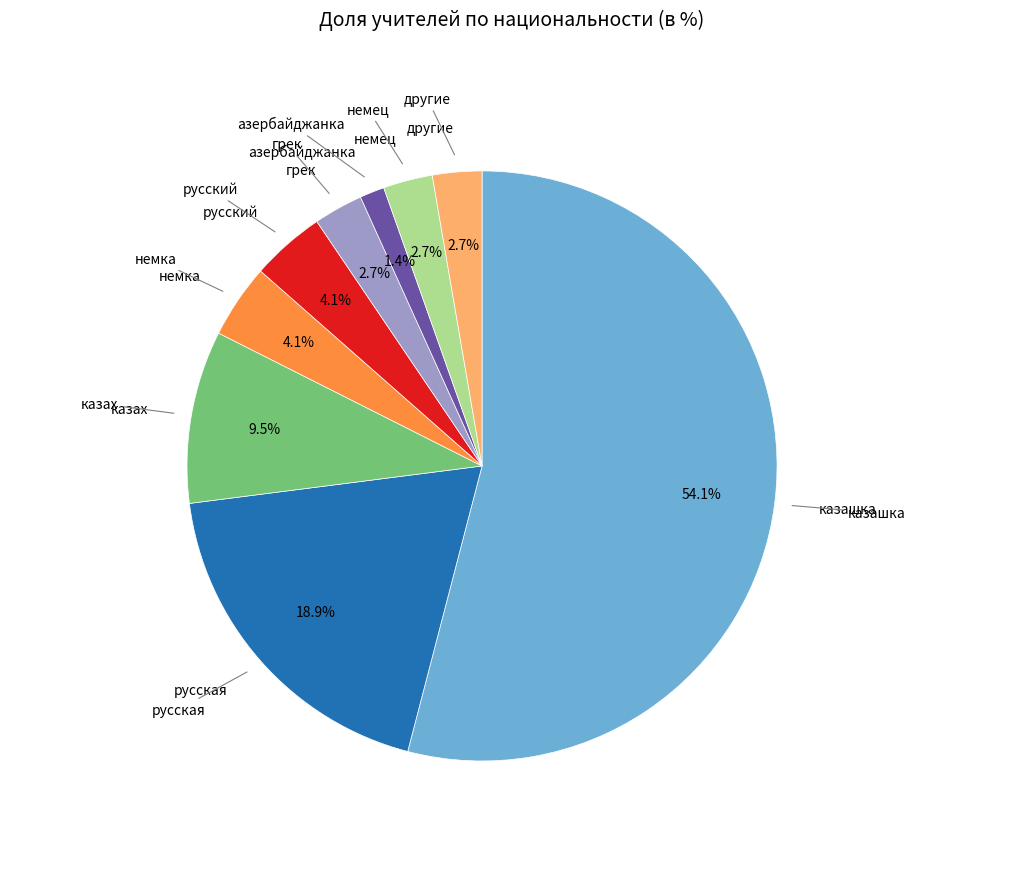

To the nearest percent, what is the difference between the largest and smallest slice percentages?

53%